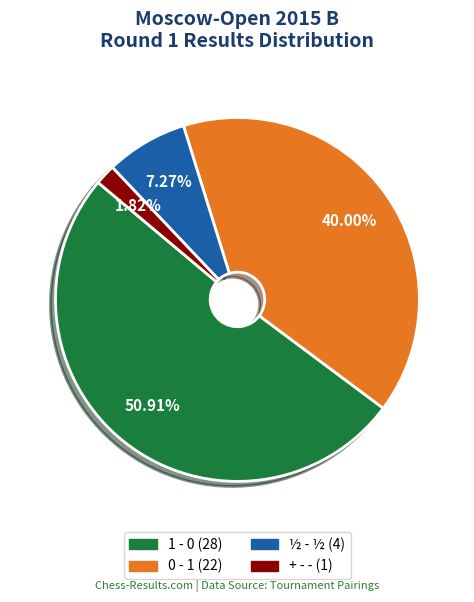

To the nearest percent, what percentage of the pie is ½ - ½?

7%